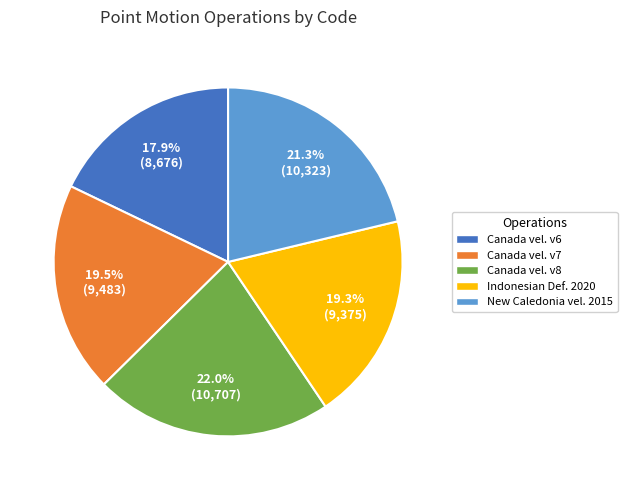

Is there a majority slice in this chart?

No